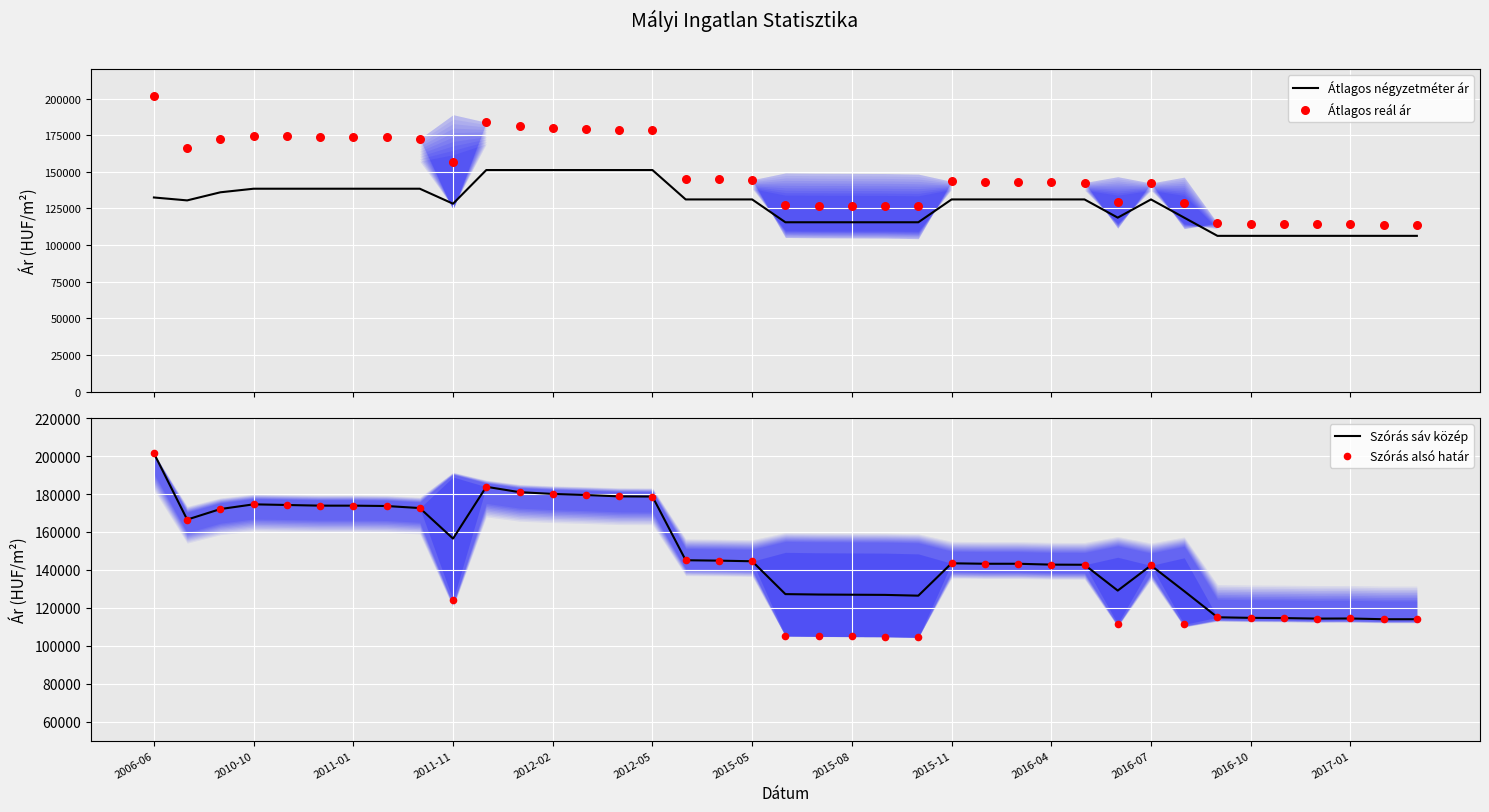

What are all the series names shown in the legend?

Átlagos négyzetméter ár, Átlagos reál ár, Szórás sáv közép, Szórás alsó határ